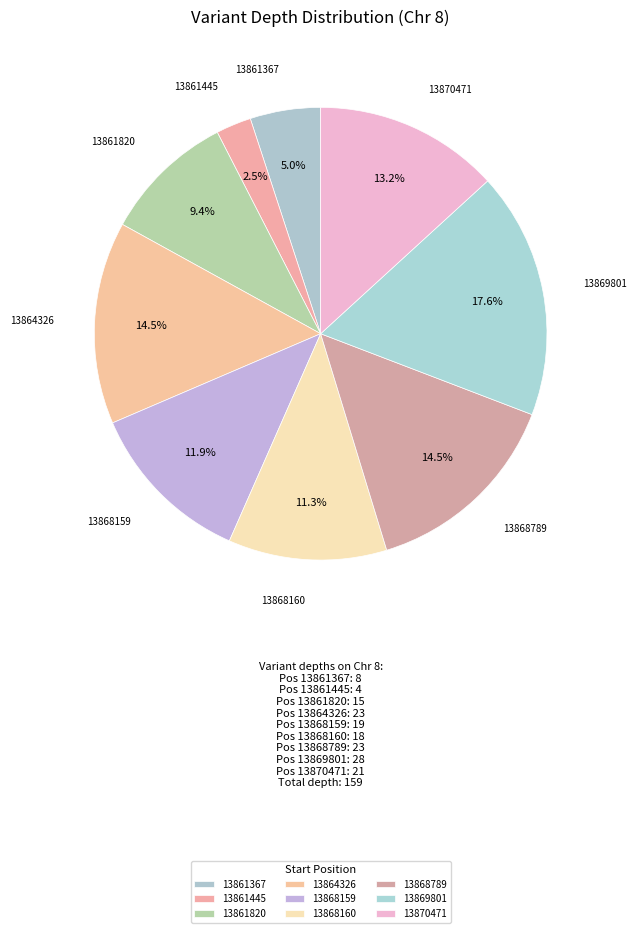

Is 13861367 the majority of the pie?

No